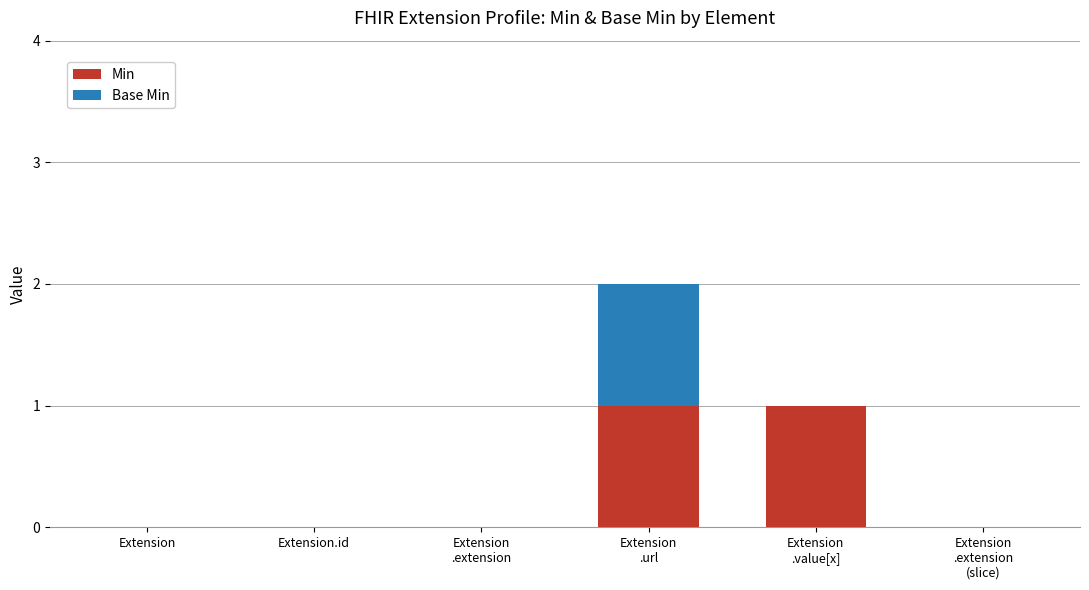

Is it true that Min equals 1 at Extension?

False